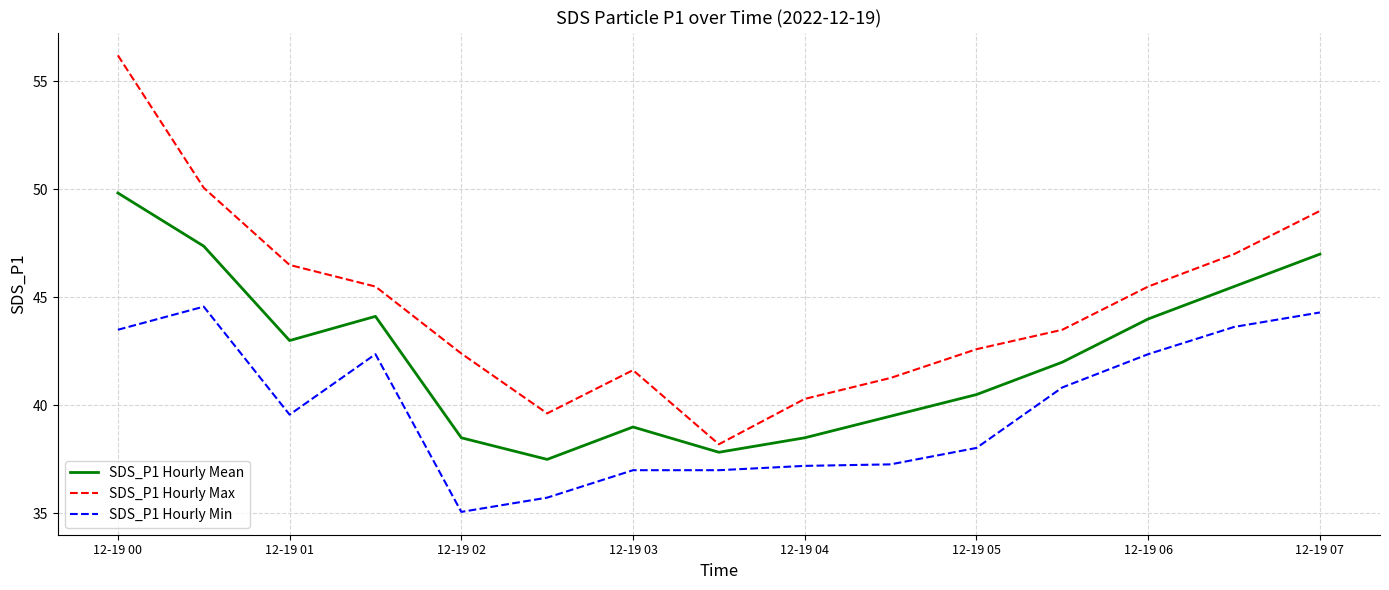

What is the difference between the maximum and minimum values in the SDS_P1 Hourly Max series?

18.0